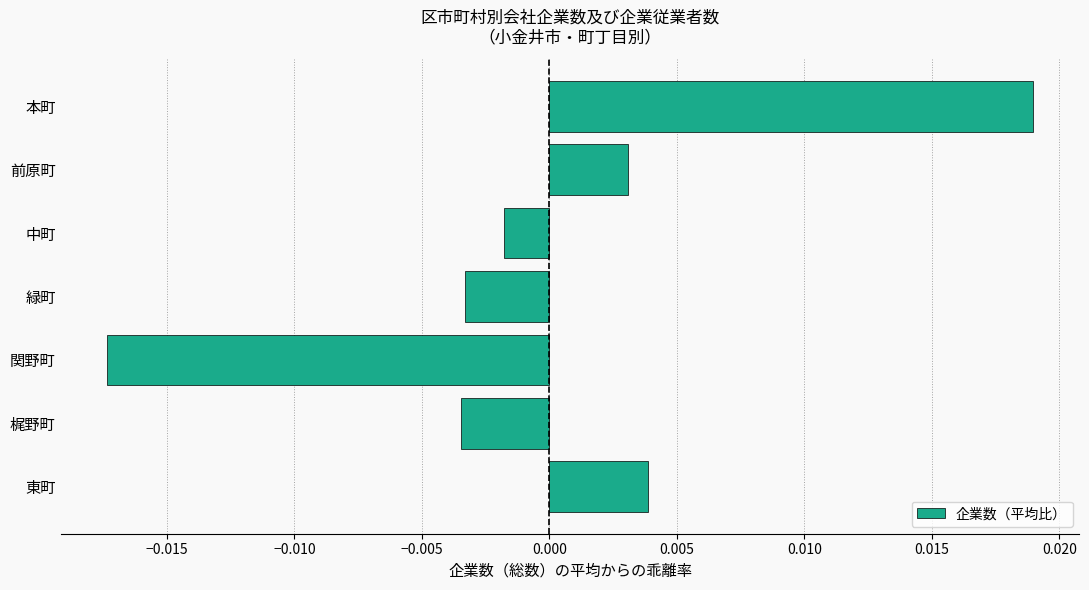

Between 緑町 and 本町, which is larger?

本町